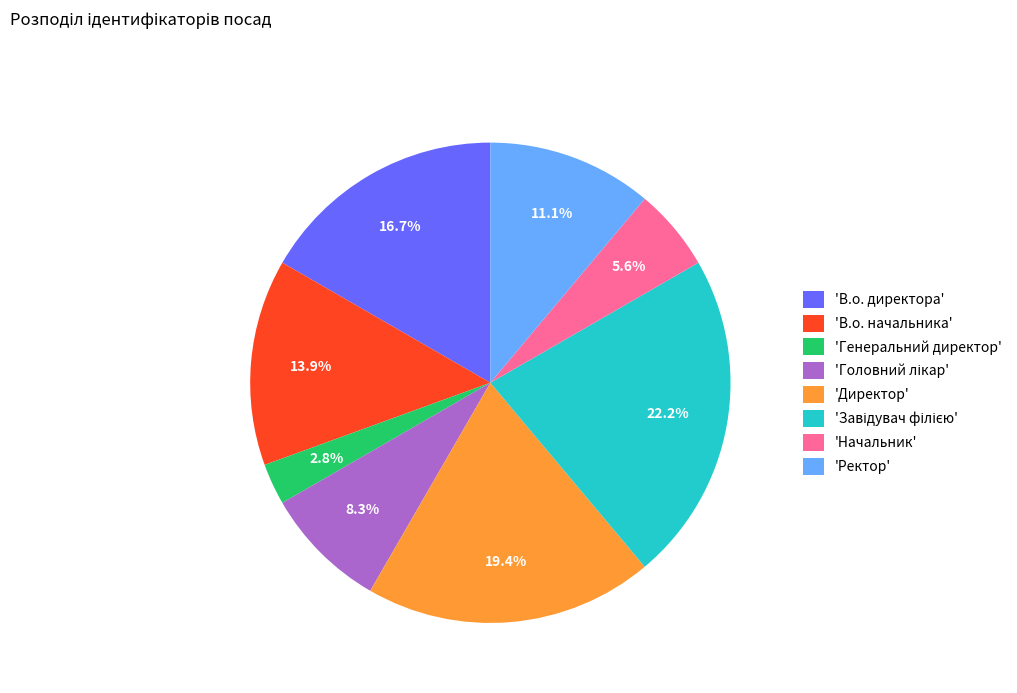

Count the number of slices in the pie.

8